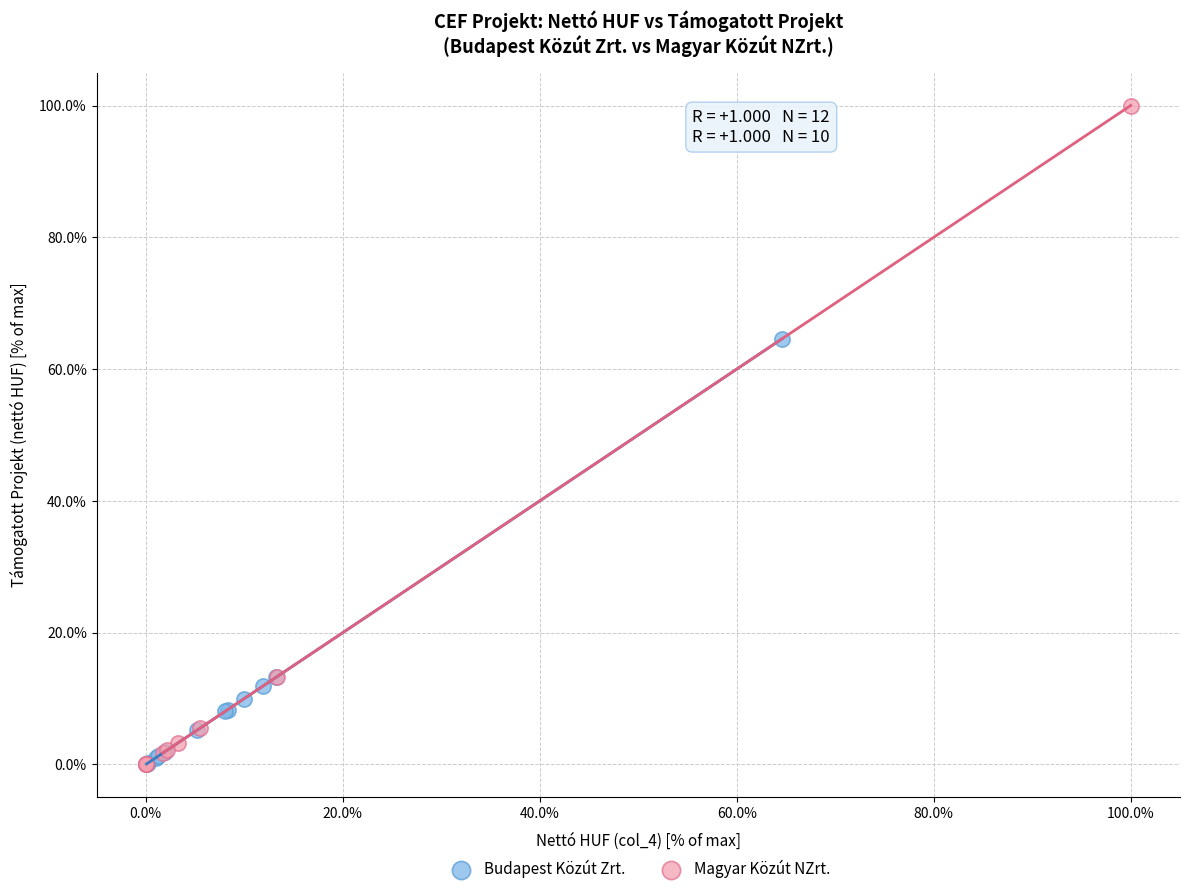

Which series contains the highest Y value?

Magyar Közút NZrt.